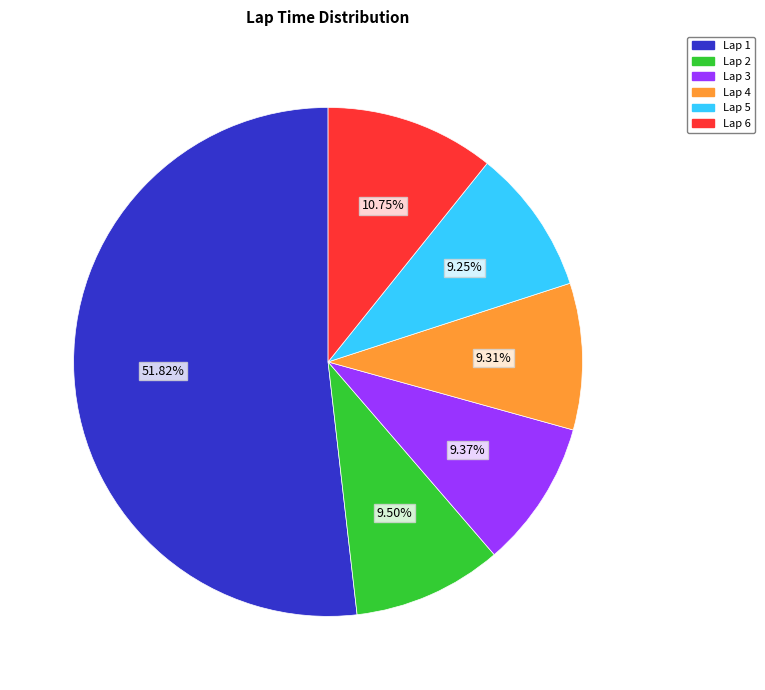

What is the majority slice?

Lap 1